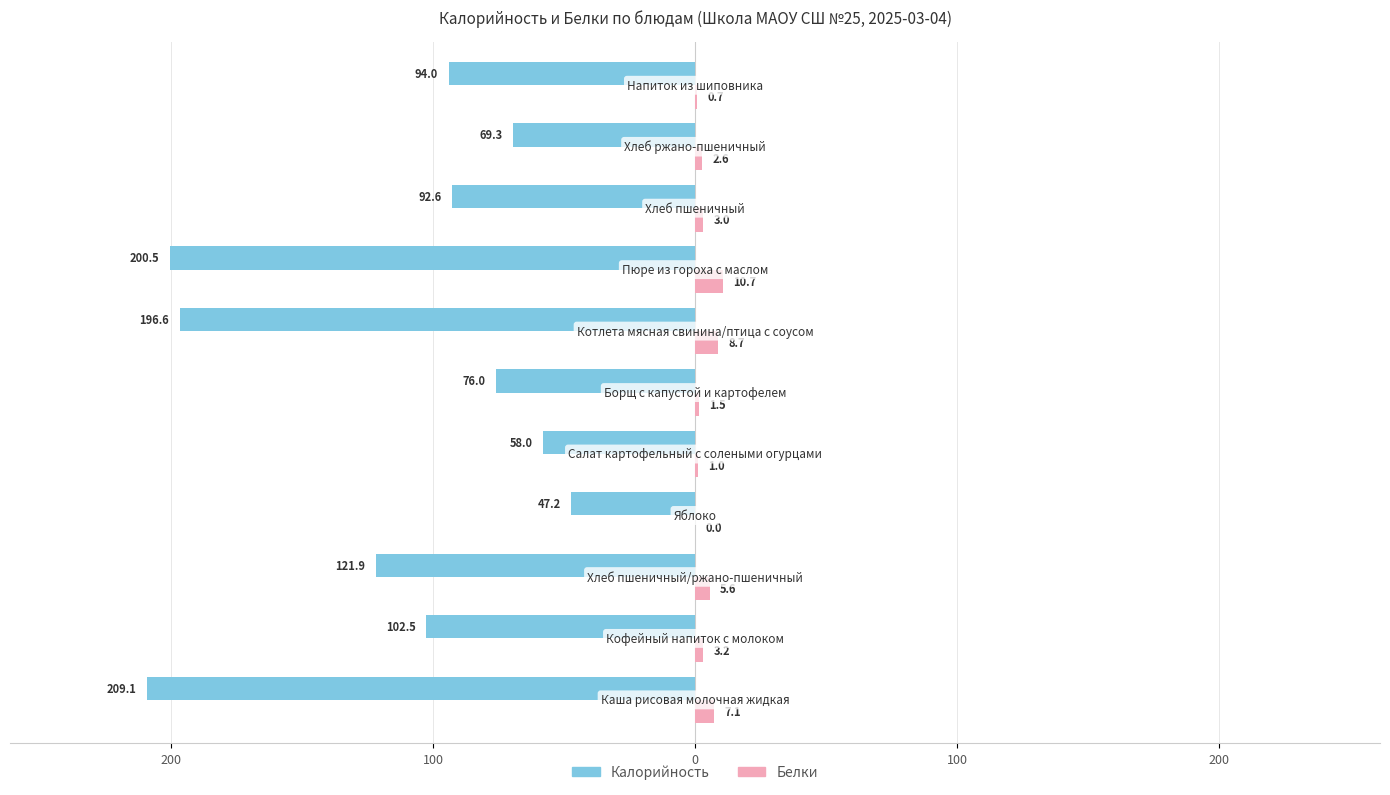

What are all the series names shown in the legend?

Калорийность, Белки